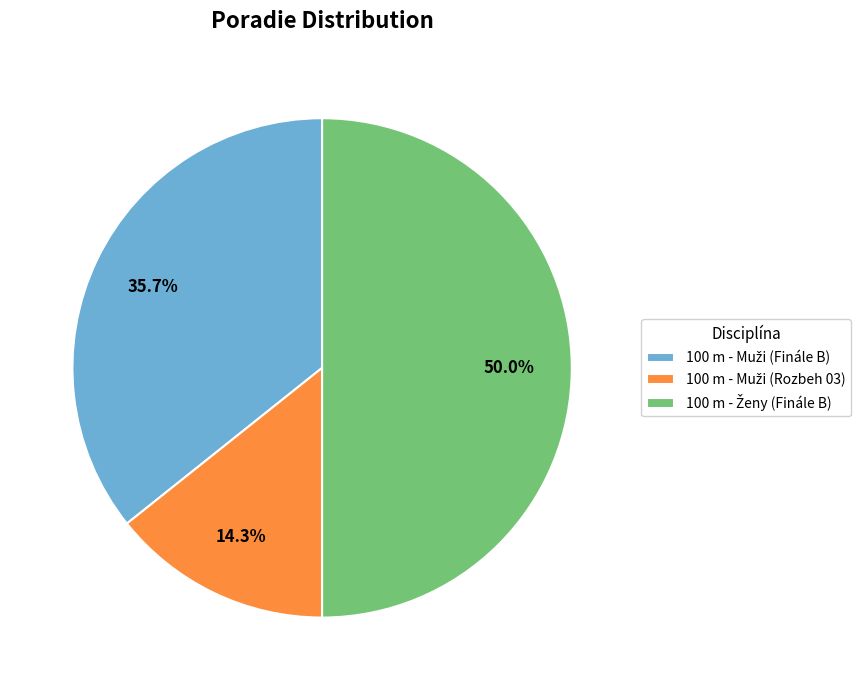

How many slices are in this pie chart?

3